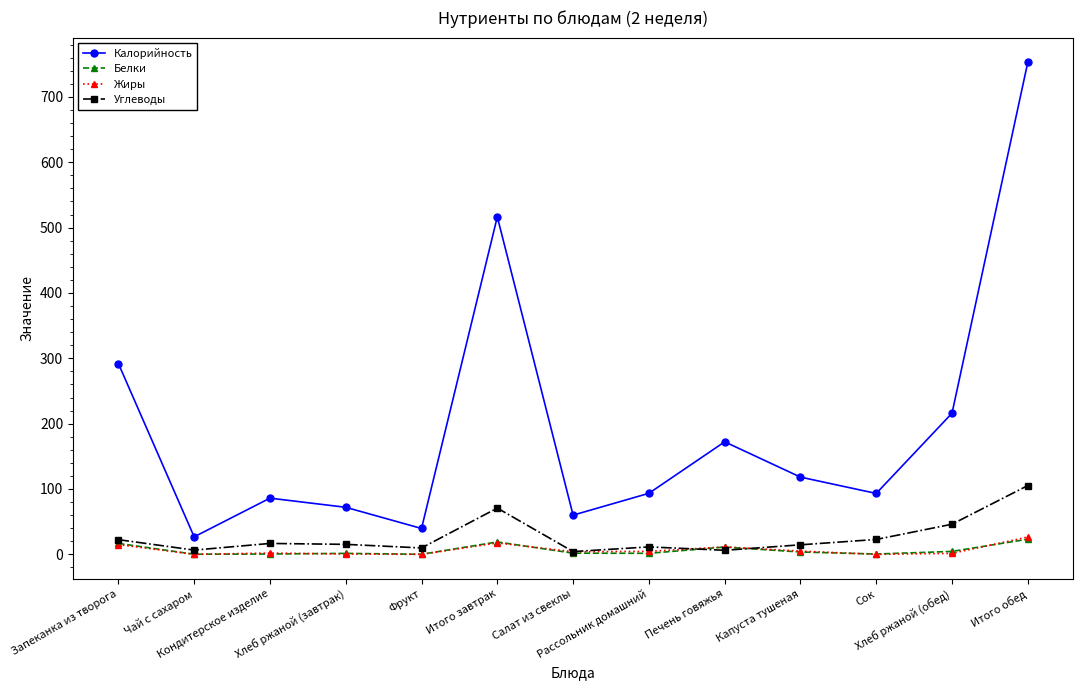

What is the spread (max minus min) of values at Рассольник домашний?

91.8